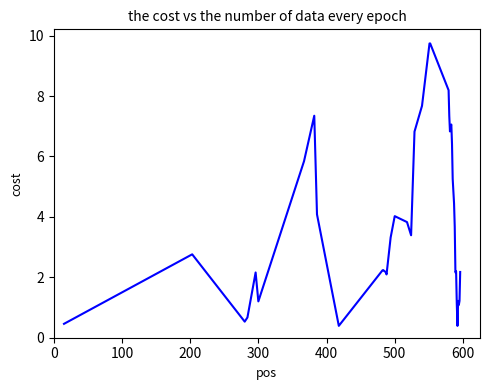

What is the greatest value displayed?

9.7